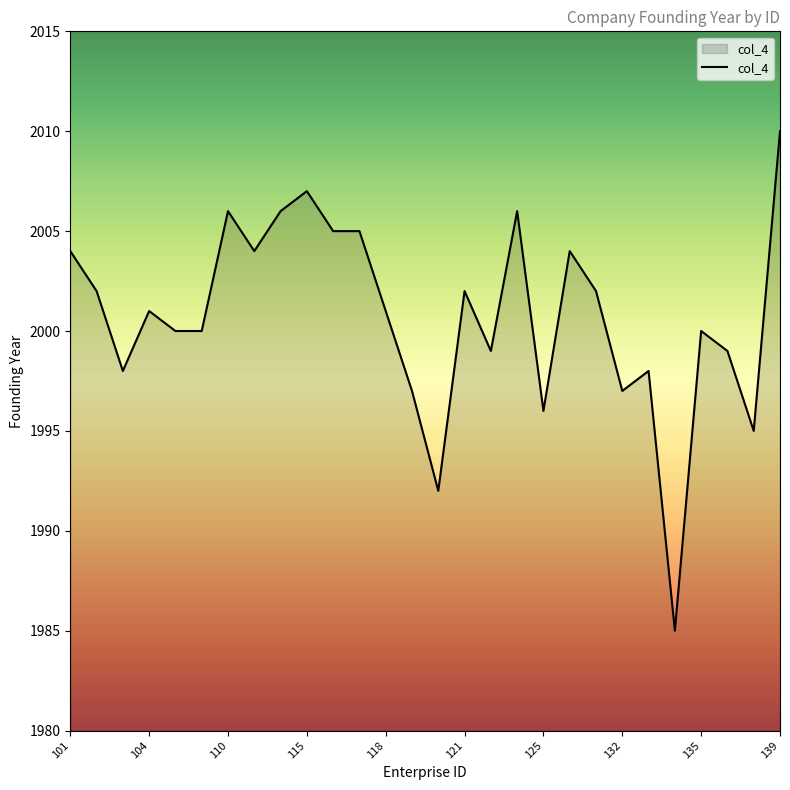

What is the difference between the maximum and minimum values?

25